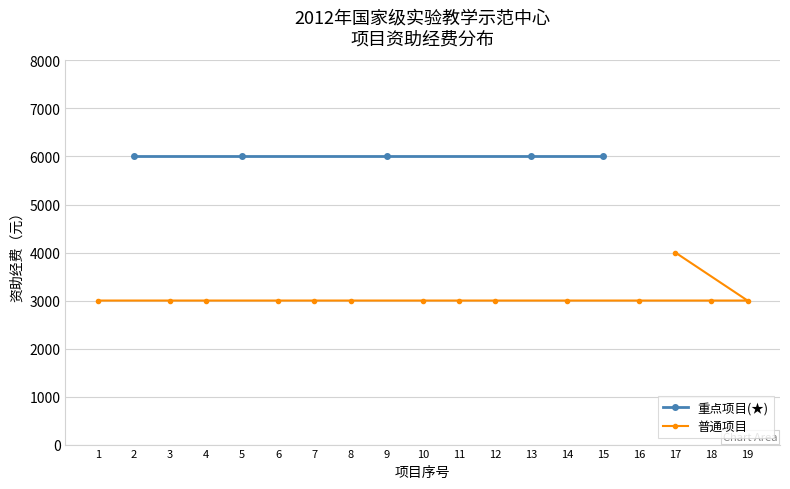

How many data points does each series have?

14